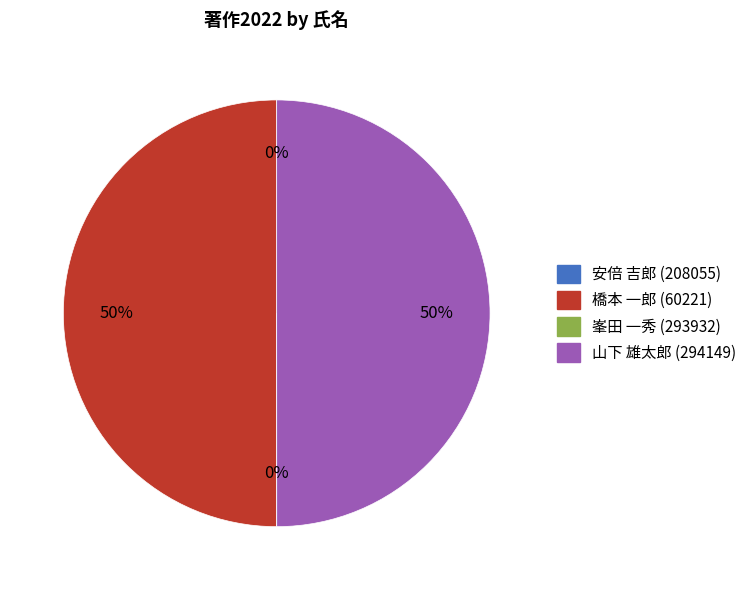

Is it true that 橋本 一郎 (60221) is 50% of the pie?

True